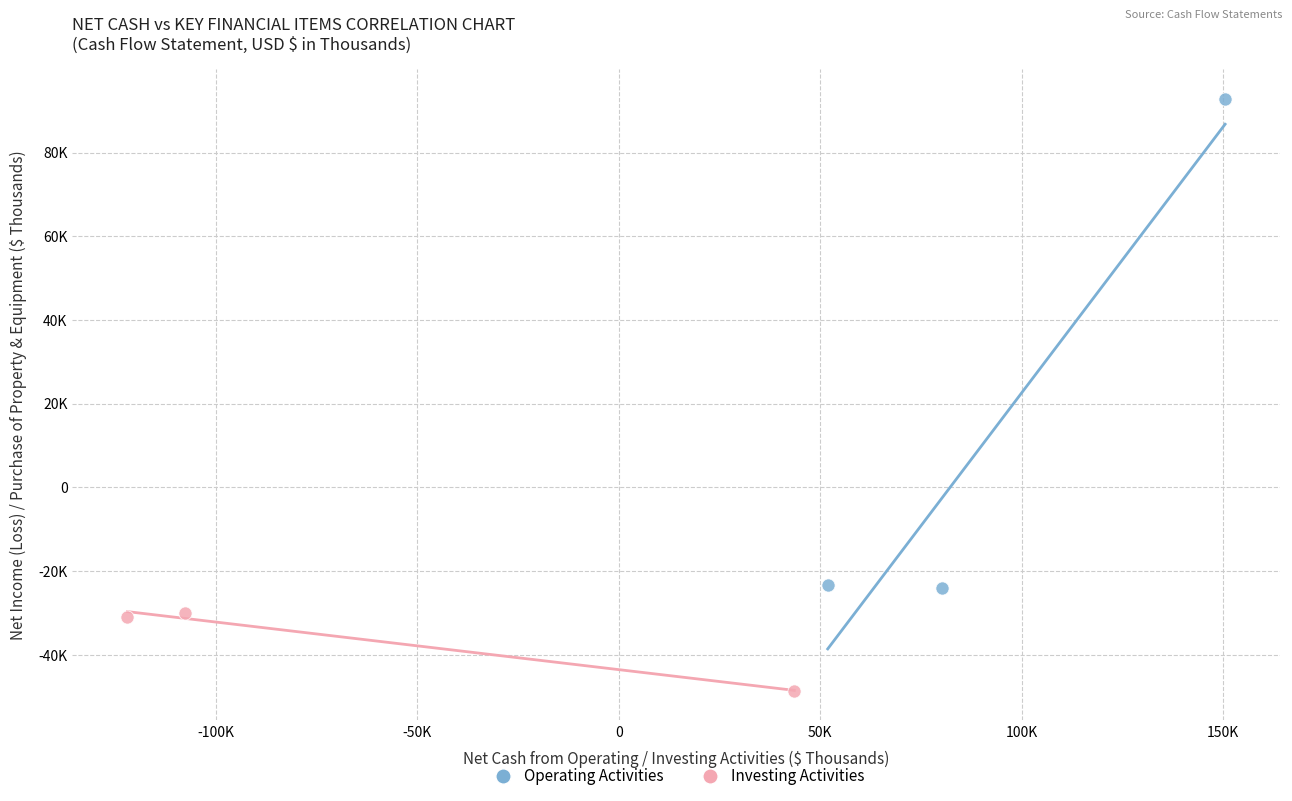

Which series contains the lowest Y value?

Investing Activities